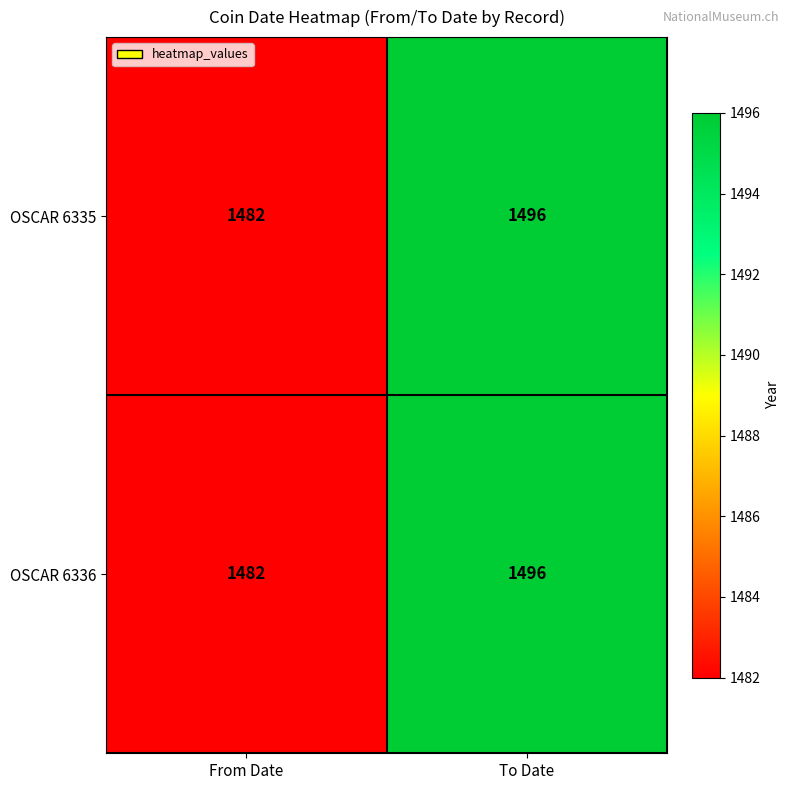

Count the number of data series in this chart.

2